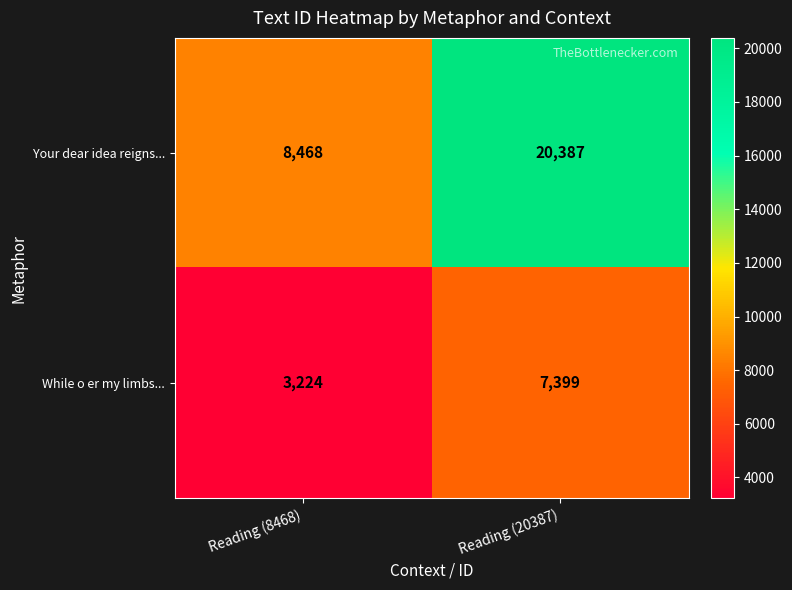

Which series has the largest range (max minus min)?

Your dear idea reigns...